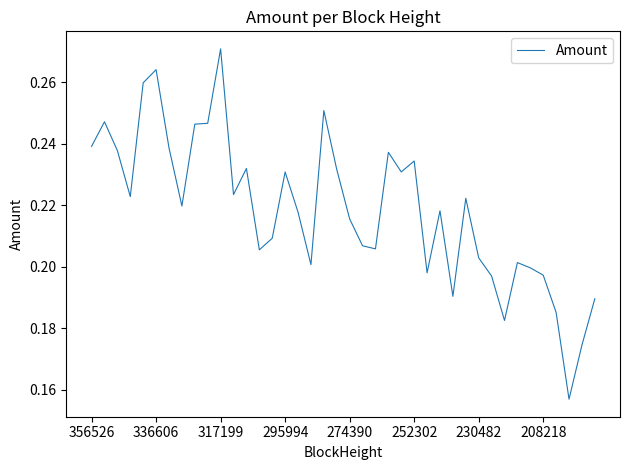

Does the chart display data point markers on the line(s)?

No